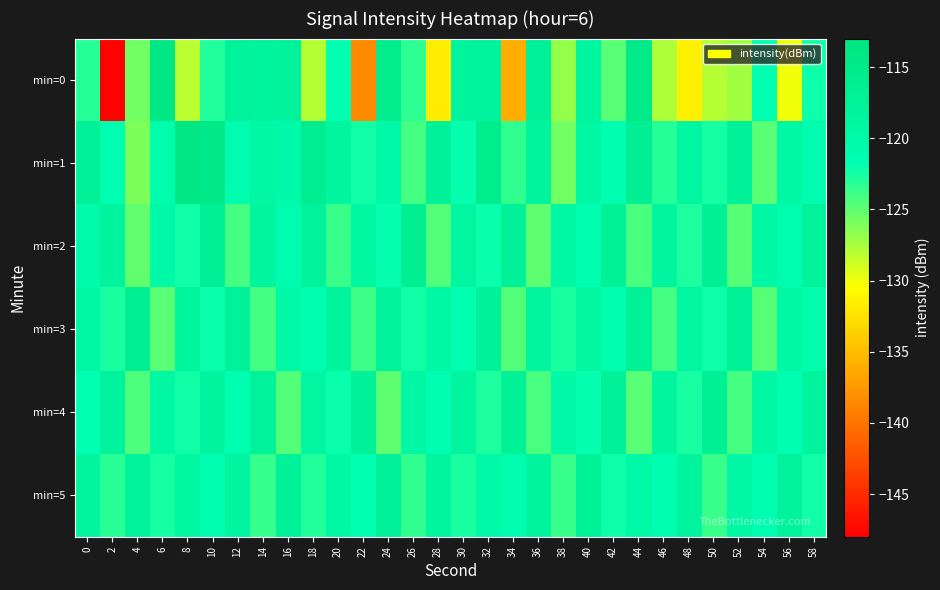

Reading left to right, list all the values displayed in this chart.

min=0: 0=-123.1	2=-147.8	4=-125.7	6=-114.2	8=-128.1	10=-122.9	12=-117.7	14=-118.1	16=-117.8	18=-127.9	20=-121.8	22=-138.5	24=-115.5	26=-123.4	28=-131.8	30=-118.3	32=-118.2	34=-136.1	36=-117.1	38=-126.8	40=-118.7	42=-124.9	44=-114.8	46=-127.7	48=-131.5	50=-128.0	52=-127.3	54=-121.8	56=-130.0	58=-122.3
min=1: 0=-117.3	2=-121.5	4=-126.1	6=-120.9	8=-113.7	10=-114.5	12=-121.2	14=-119.5	16=-120.3	18=-116.3	20=-118.5	22=-122.3	24=-119.8	26=-124.1	28=-117.6	30=-121.9	32=-115.7	34=-123.4	36=-118.2	38=-125.6	40=-119.3	42=-121.7	44=-116.4	46=-123.1	48=-118.8	50=-122.5	52=-117.2	54=-124.8	56=-119.6	58=-121.3
min=2: 0=-120.5	2=-118.3	4=-125.1	6=-119.7	8=-122.4	10=-116.9	12=-124.2	14=-118.6	16=-121.3	18=-117.8	20=-123.7	22=-119.1	24=-121.9	26=-116.5	28=-124.6	30=-118.9	32=-122.1	34=-117.4	36=-124.9	38=-119.2	40=-121.6	42=-117.1	44=-124.3	46=-118.7	48=-122.8	50=-116.8	52=-124.7	54=-119.5	56=-121.2	58=-117.9
min=3: 0=-119.2	2=-122.7	4=-116.3	6=-124.8	8=-118.6	10=-122.1	12=-117.5	14=-124.2	16=-119.8	18=-121.6	20=-118.1	22=-123.9	24=-117.7	26=-122.4	28=-119.3	30=-121.8	32=-117.2	34=-124.5	36=-118.4	38=-122.6	40=-119.0	42=-121.4	44=-117.6	46=-124.1	48=-118.8	50=-122.2	52=-117.3	54=-124.7	56=-119.6	58=-121.1
min=4: 0=-121.8	2=-117.9	4=-124.4	6=-119.6	8=-122.3	10=-118.1	12=-121.6	14=-117.8	16=-124.6	18=-118.9	20=-122.1	22=-117.5	24=-124.9	26=-119.2	28=-121.4	30=-118.6	32=-122.8	34=-117.1	36=-124.3	38=-119.7	40=-121.9	42=-117.3	44=-124.8	46=-118.5	48=-122.6	50=-116.9	52=-124.1	54=-119.4	56=-121.7	58=-118.2
min=5: 0=-118.4	2=-123.2	4=-117.8	6=-122.5	8=-119.1	10=-121.3	12=-118.7	14=-123.6	16=-117.4	18=-122.9	20=-119.5	22=-121.8	24=-117.2	26=-123.4	28=-118.6	30=-122.7	32=-119.8	34=-121.1	36=-118.3	38=-123.8	40=-117.6	42=-122.2	44=-119.9	46=-121.5	48=-118.1	50=-123.7	52=-119.2	54=-121.6	56=-117.8	58=-122.4